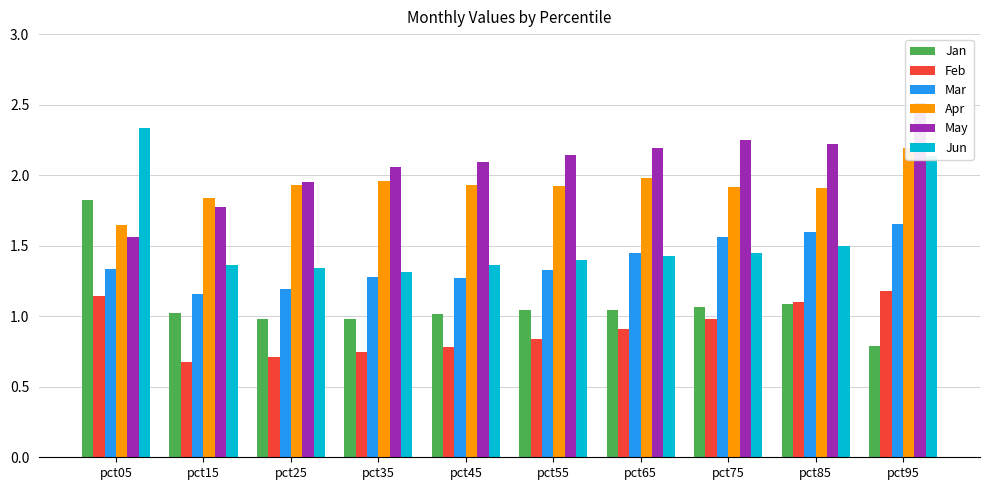

How many bars are there in each group?

6